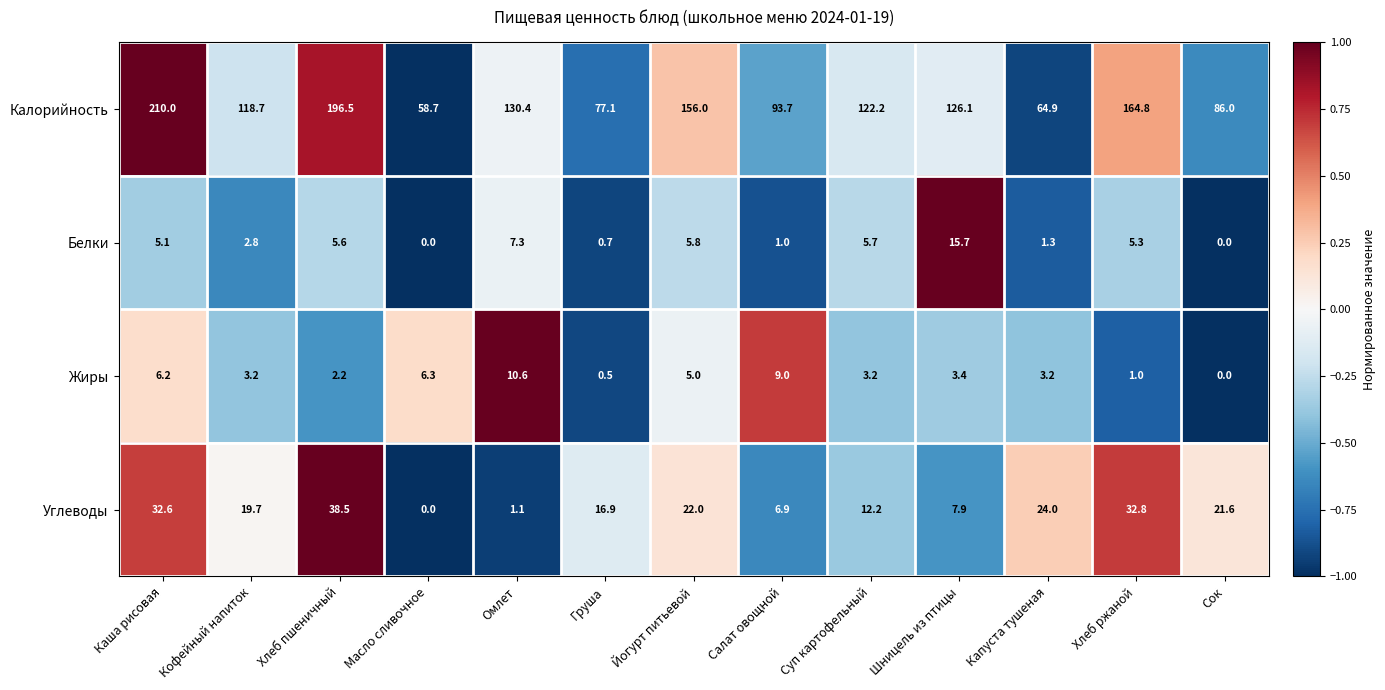

What is the minimum value shown in the chart?

0.0